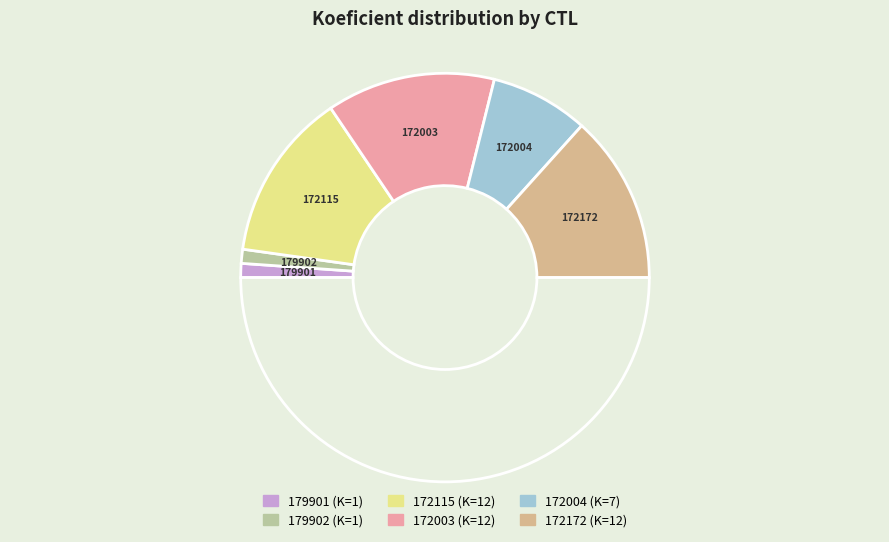

Is there any slice that represents more than half of the pie?

No